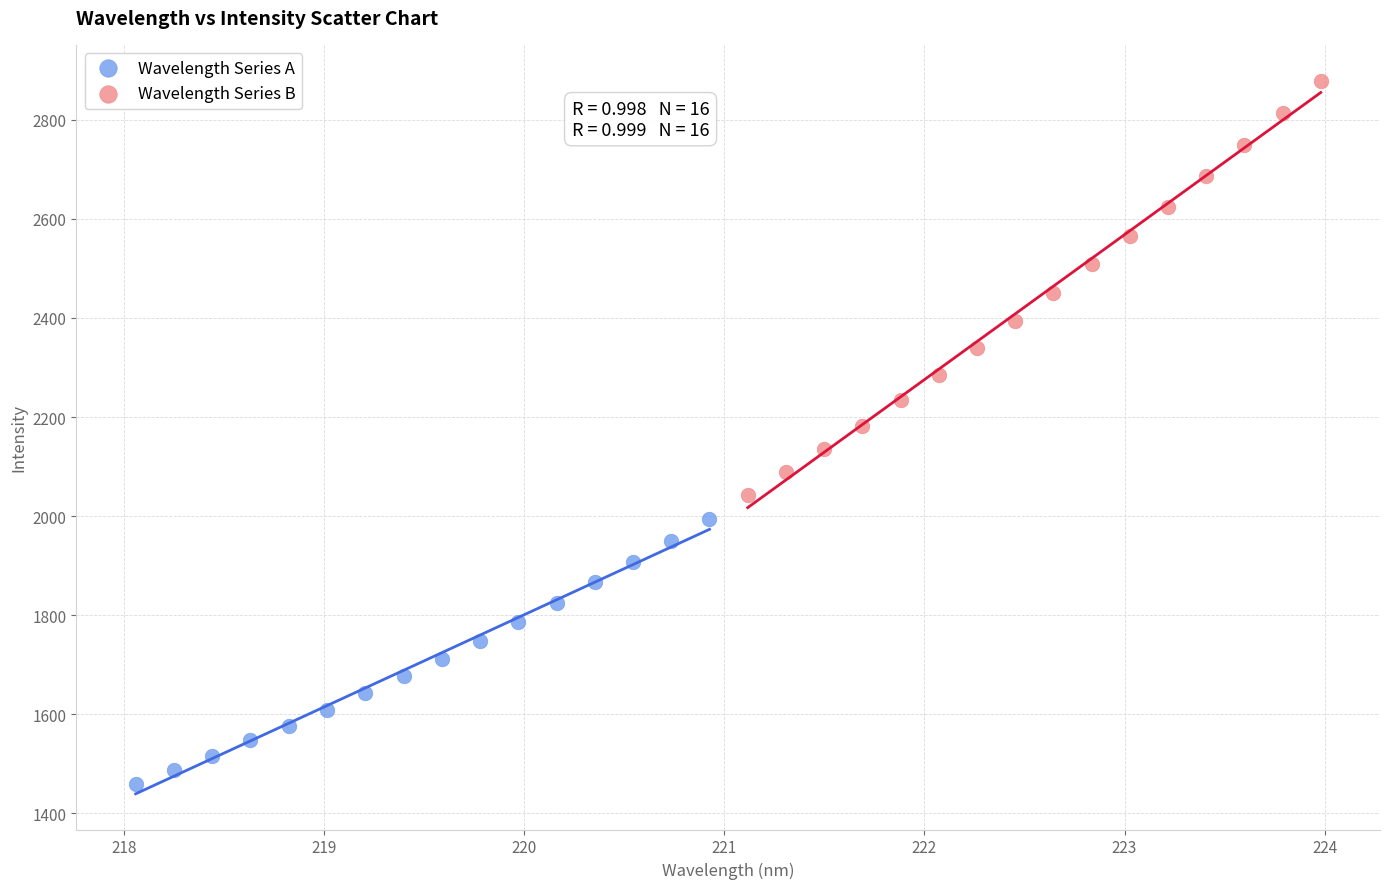

Which series has the widest spread of Y values?

Wavelength Series B